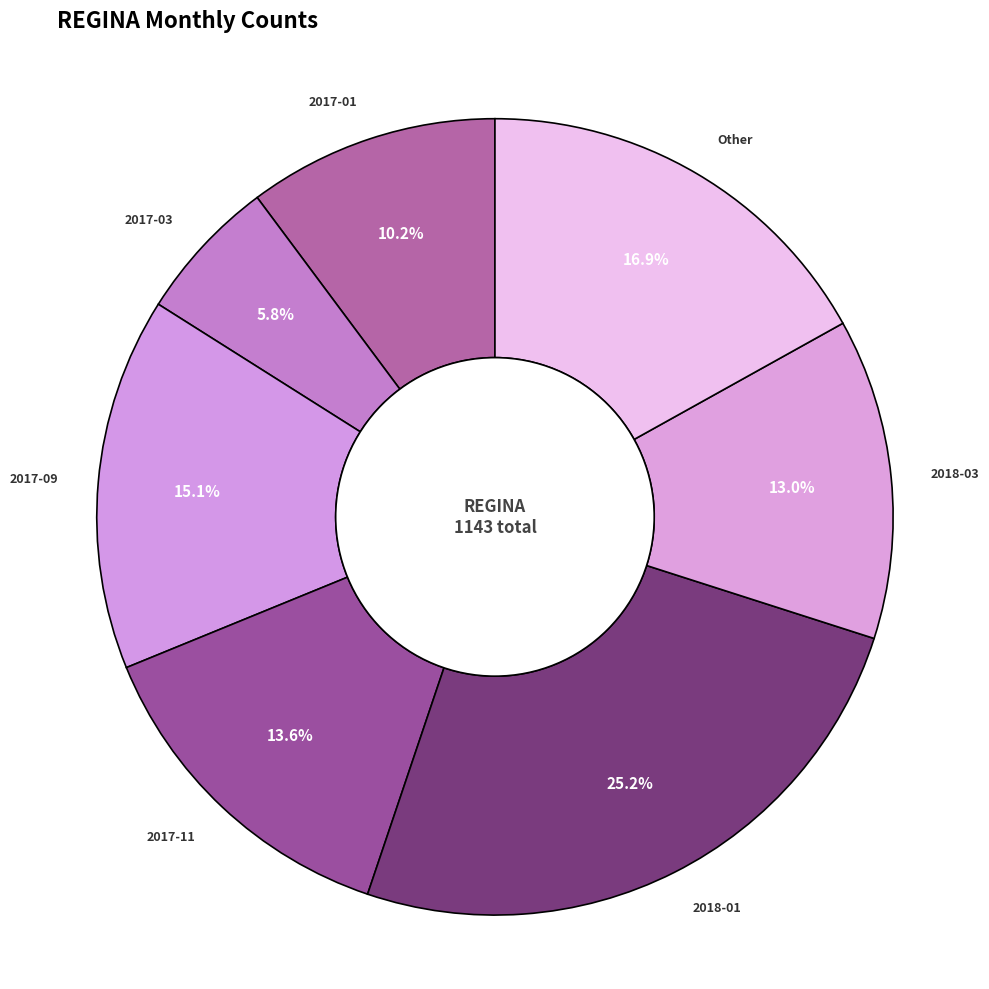

What is the smallest slice in the pie chart?

2017-03